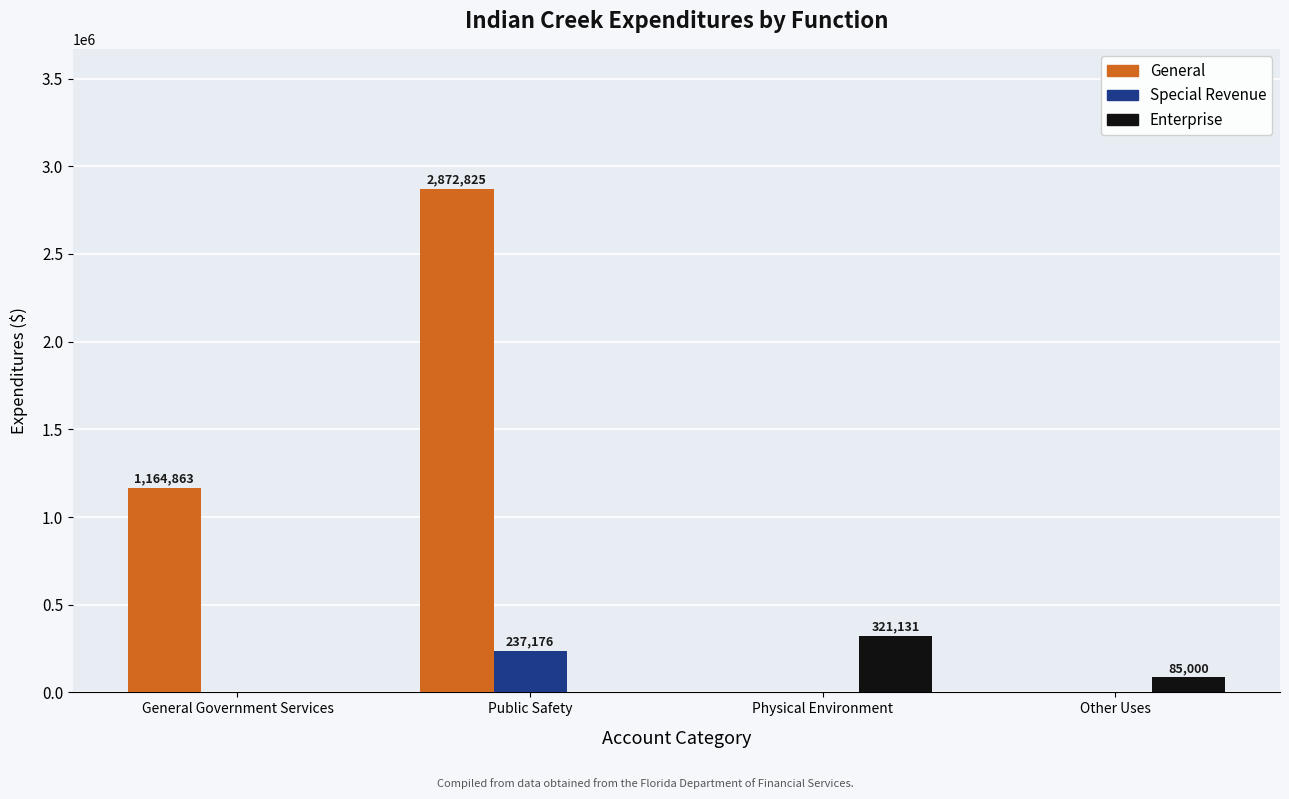

What is the greatest value displayed?

2872825